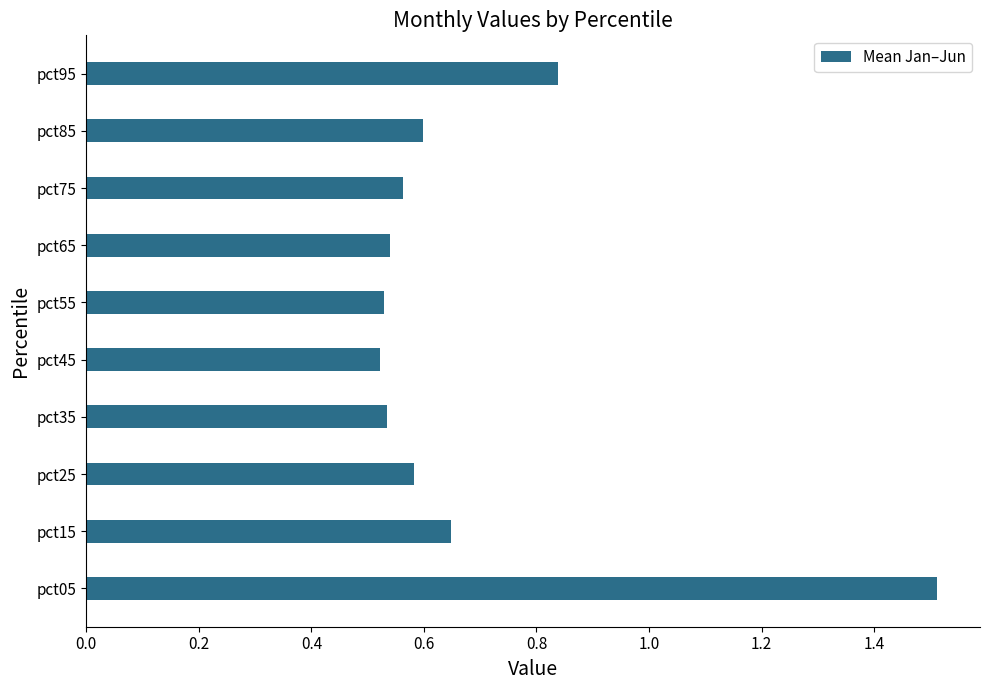

What is the maximum value shown in the chart?

1.5